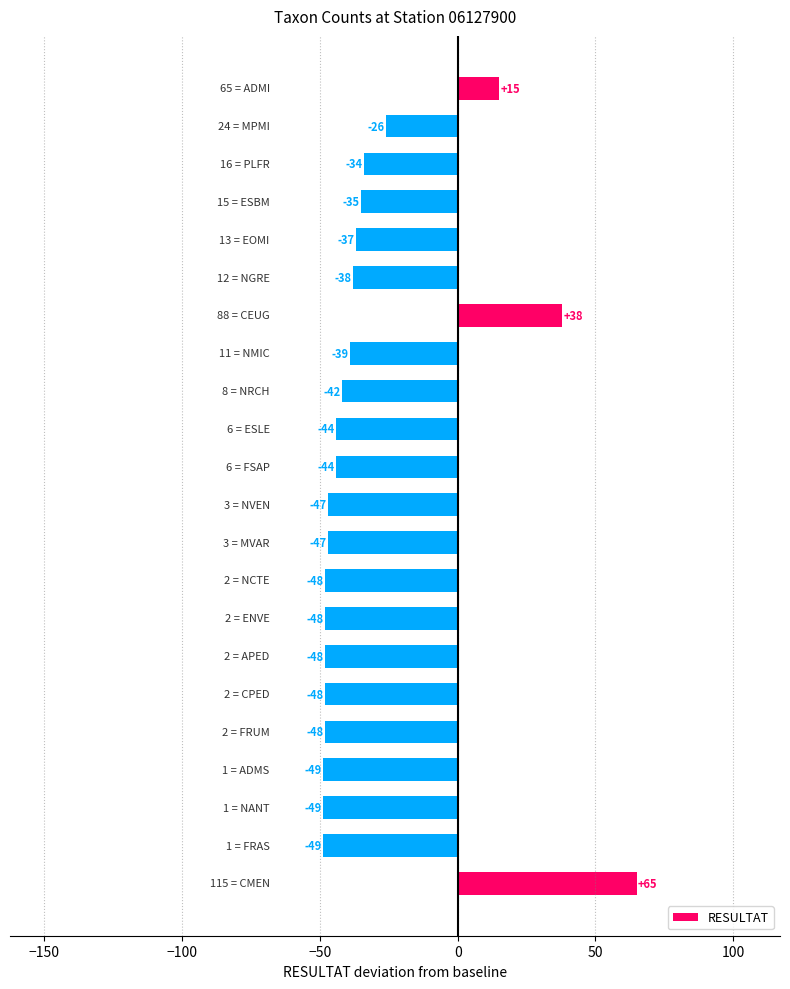

How many data points does each series have?

22